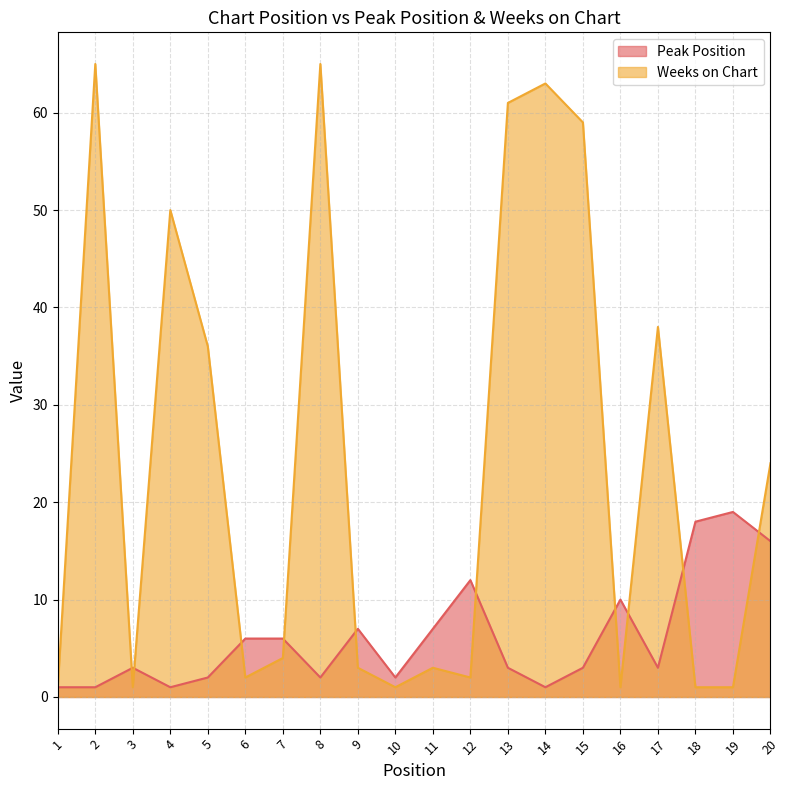

What is the difference between the second highest and second lowest values in the Weeks on Chart series?

64